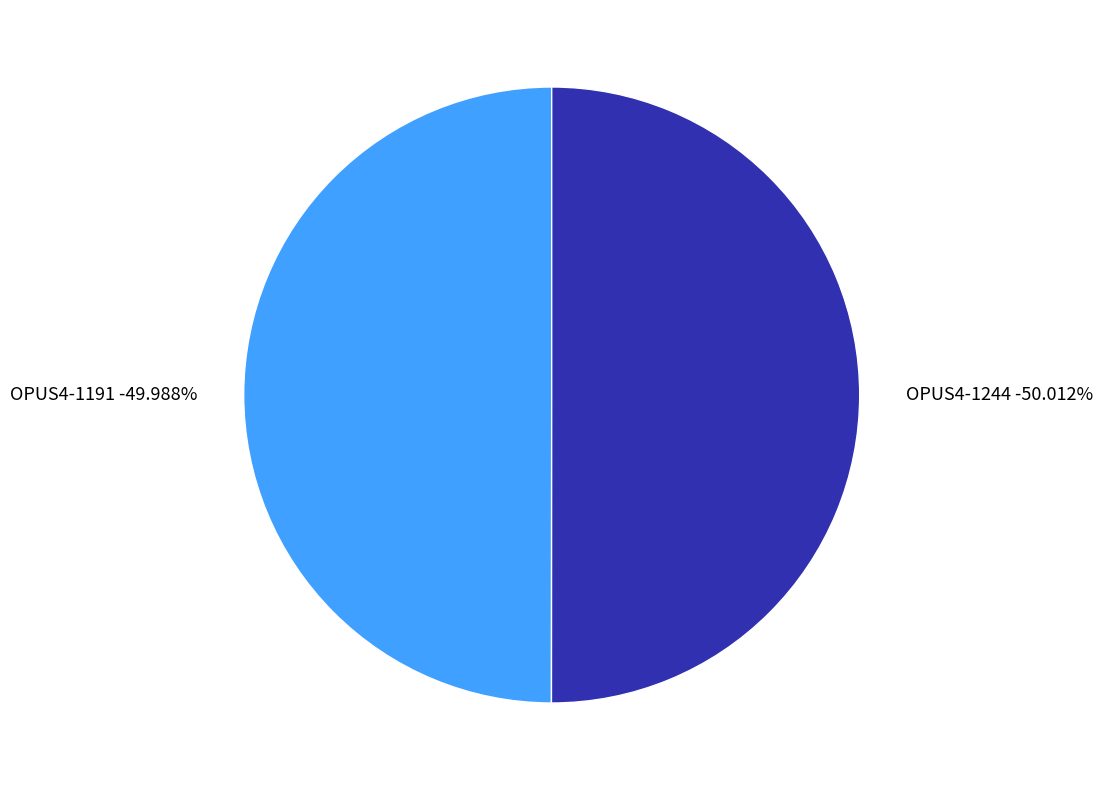

To the nearest percent, what is the combined percentage of OPUS4-1191 and OPUS4-1244?

100%